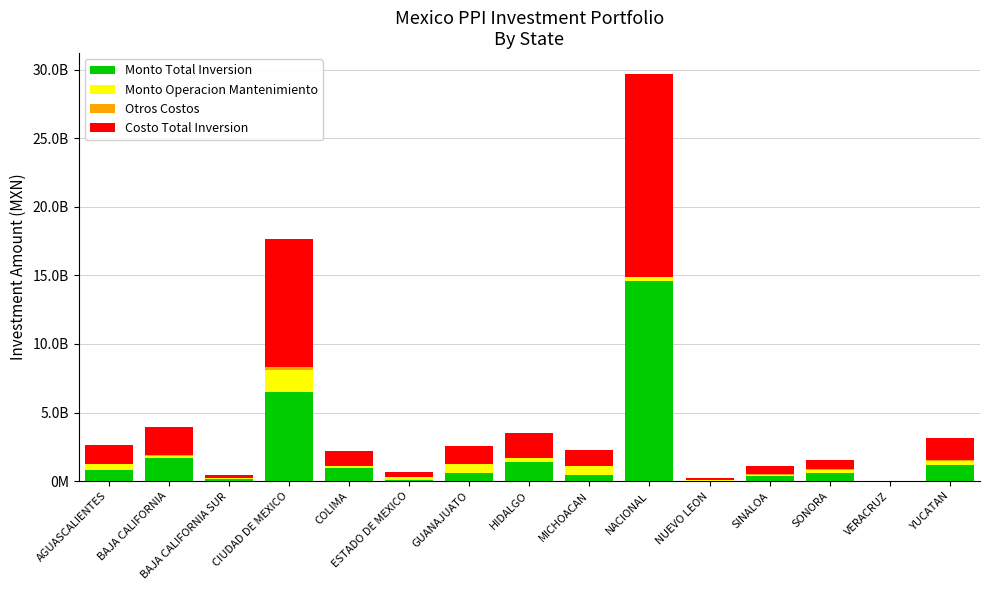

What is the sum of the Monto Total Inversion values at AGUASCALIENTES and COLIMA?

1768834844